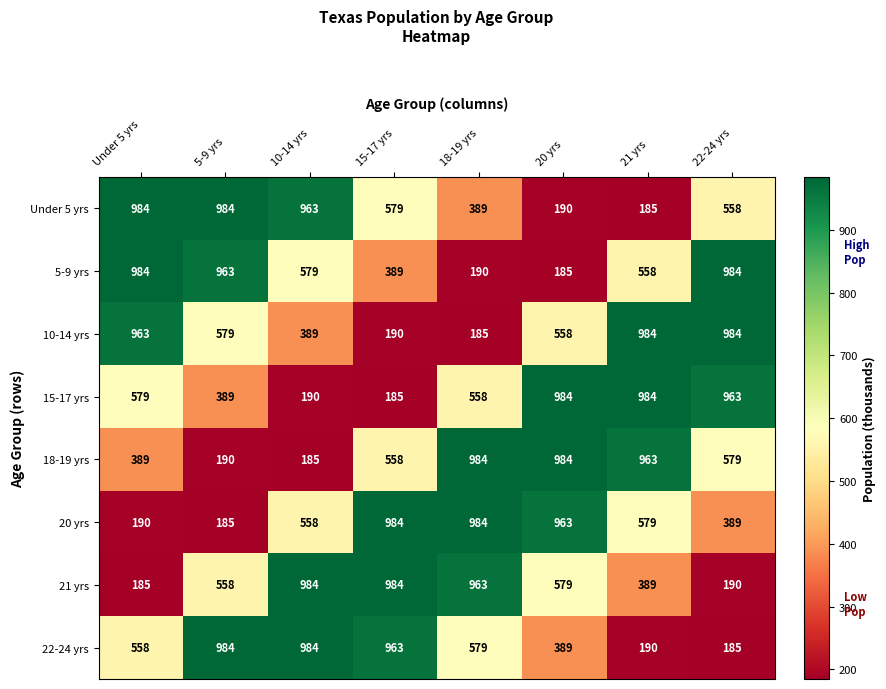

At how many categories does at least one series exceed 192?

8